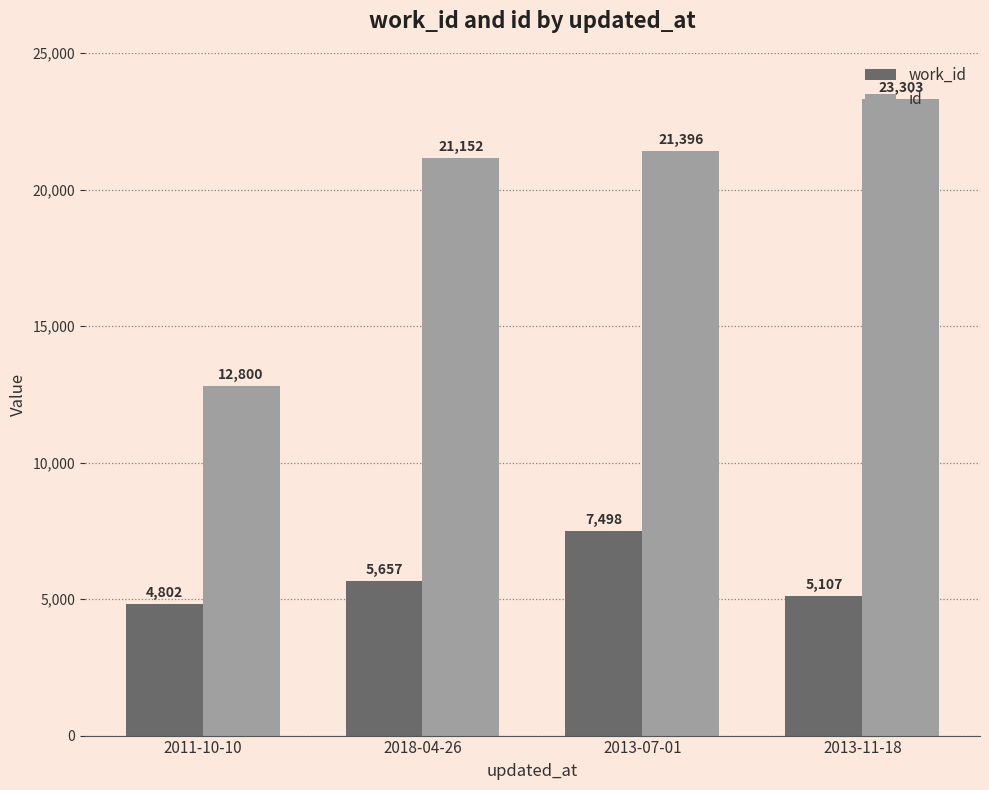

The id series shows 21152 at 2018-04-26. True or false?

True